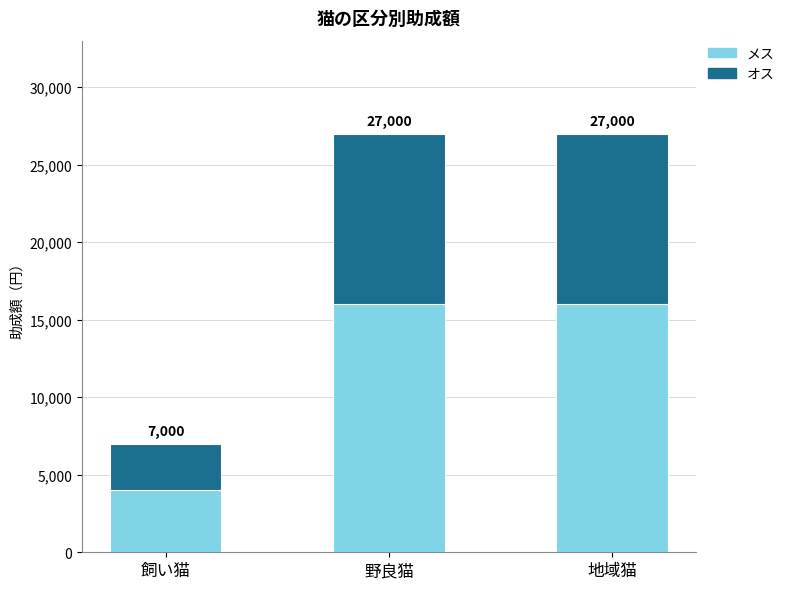

Where is メス nearest to the value 10000?

飼い猫